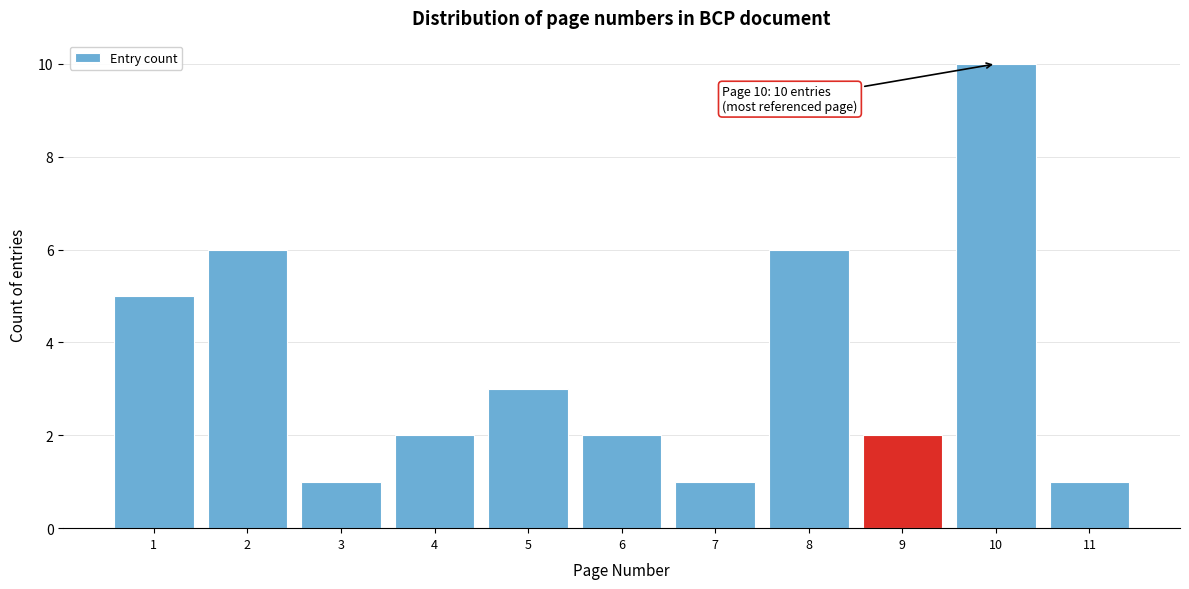

Reading left to right, list all the values displayed in this chart.

1=5	2=6	3=1	4=2	5=3	6=2	7=1	8=6	9=2	10=10	11=1